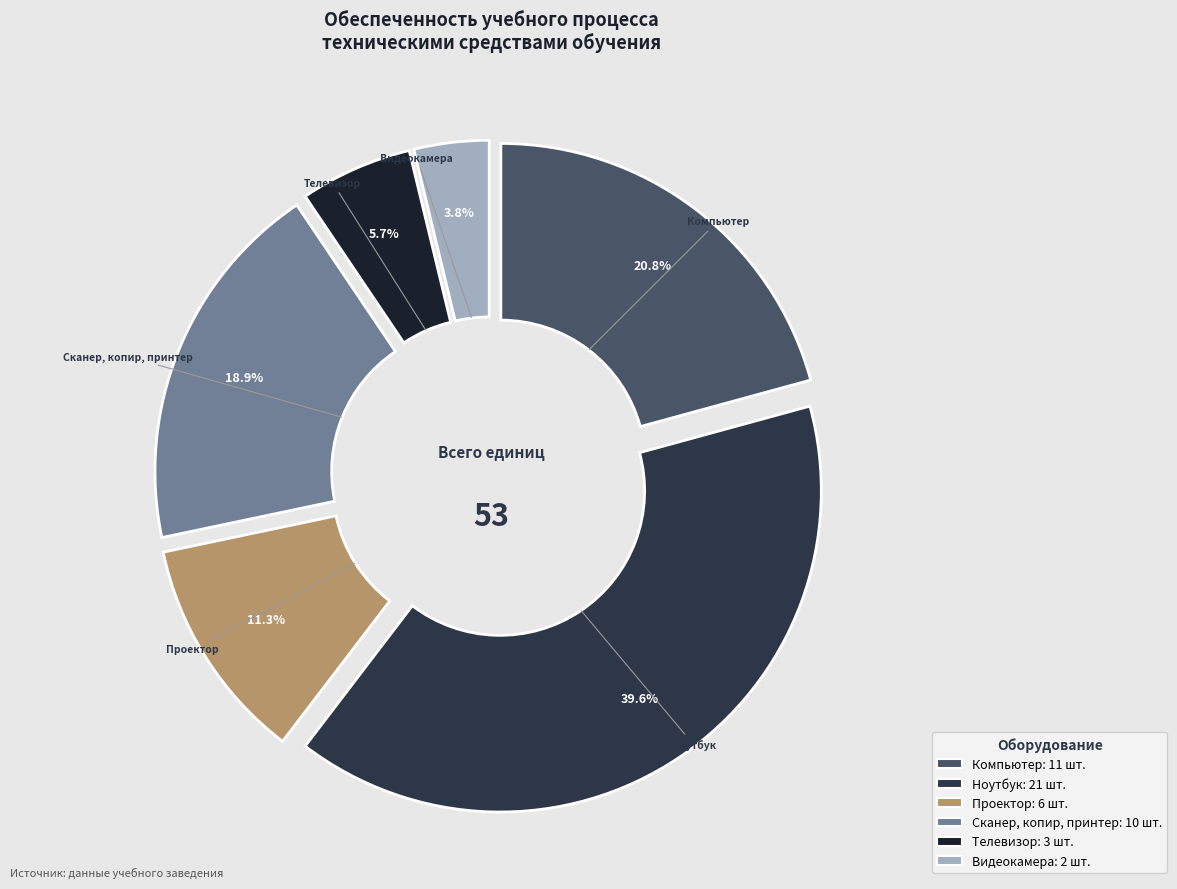

To the nearest percent, what portion does Компьютер represent?

21%